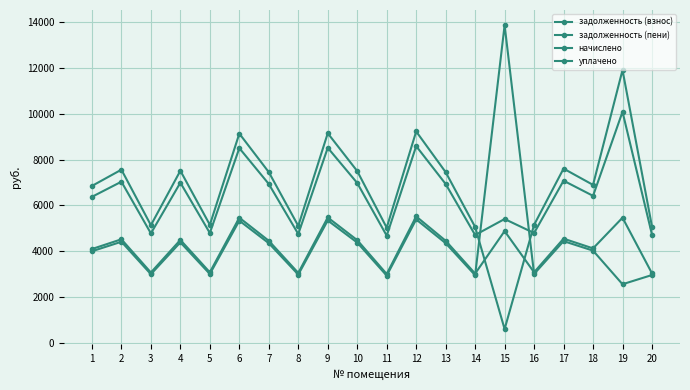

Does the chart have visible grid lines?

Yes